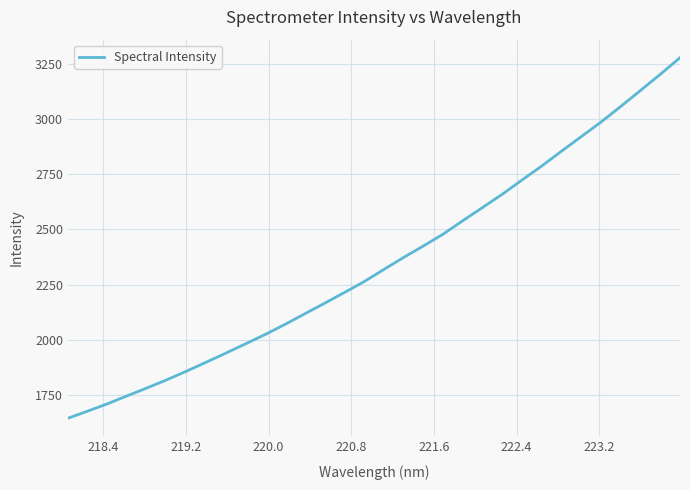

What is the maximum value shown in the chart?

3277.9